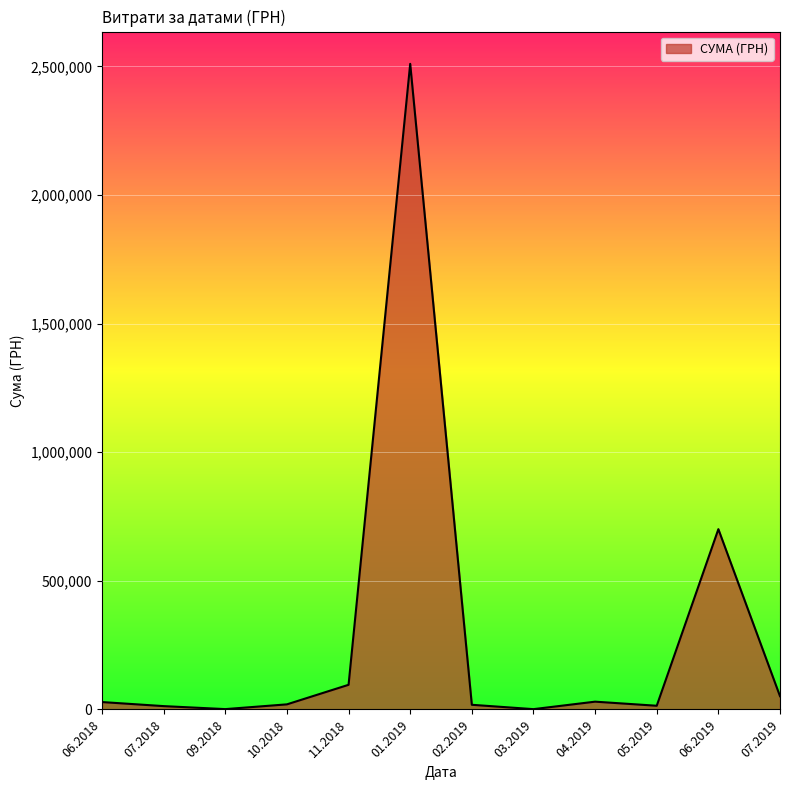

Is it true that the value at 11.2018 is 95812.6?

True